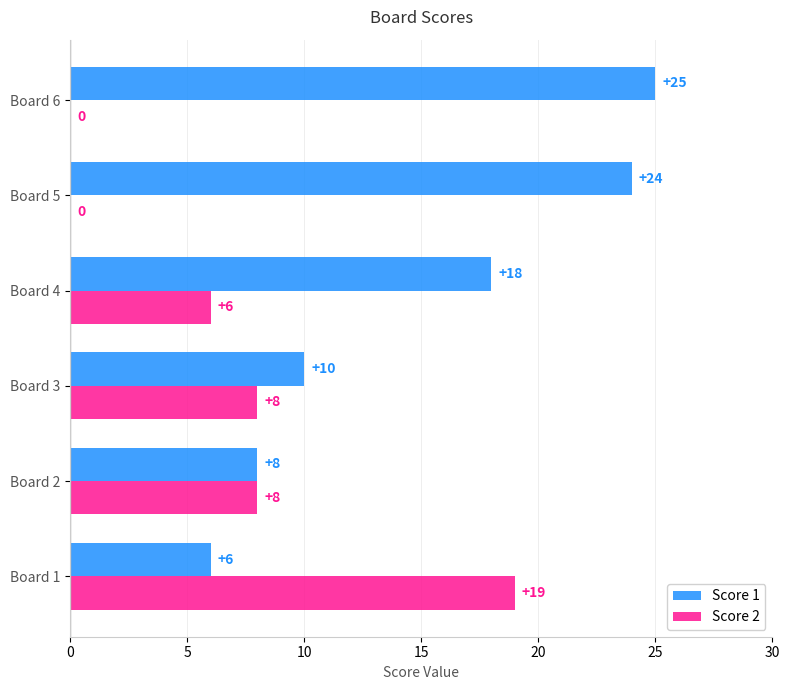

True or false: Score 2 has a value of 8 at Board 2.

True